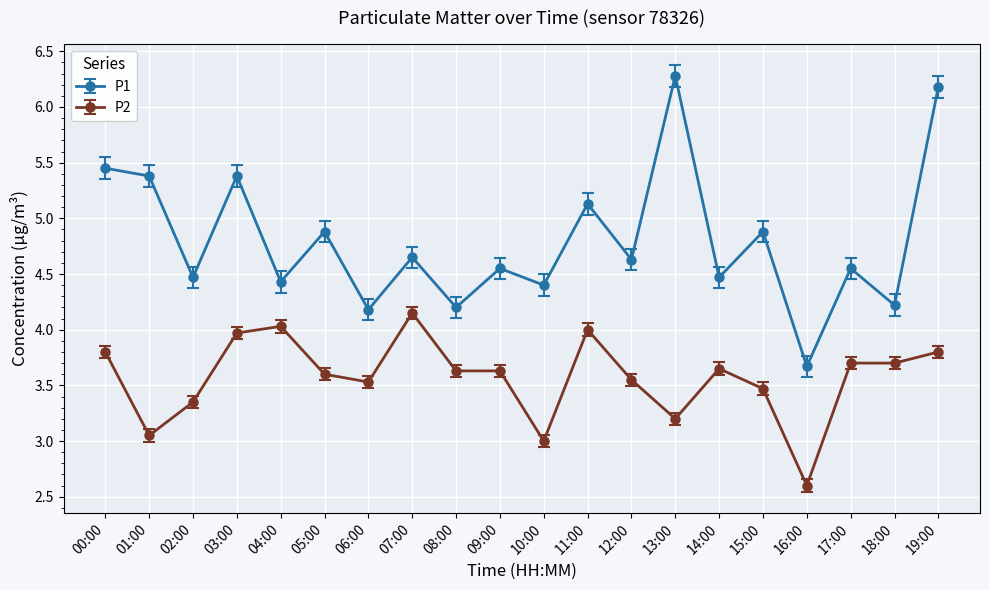

Which series has the widest spread of values?

P1